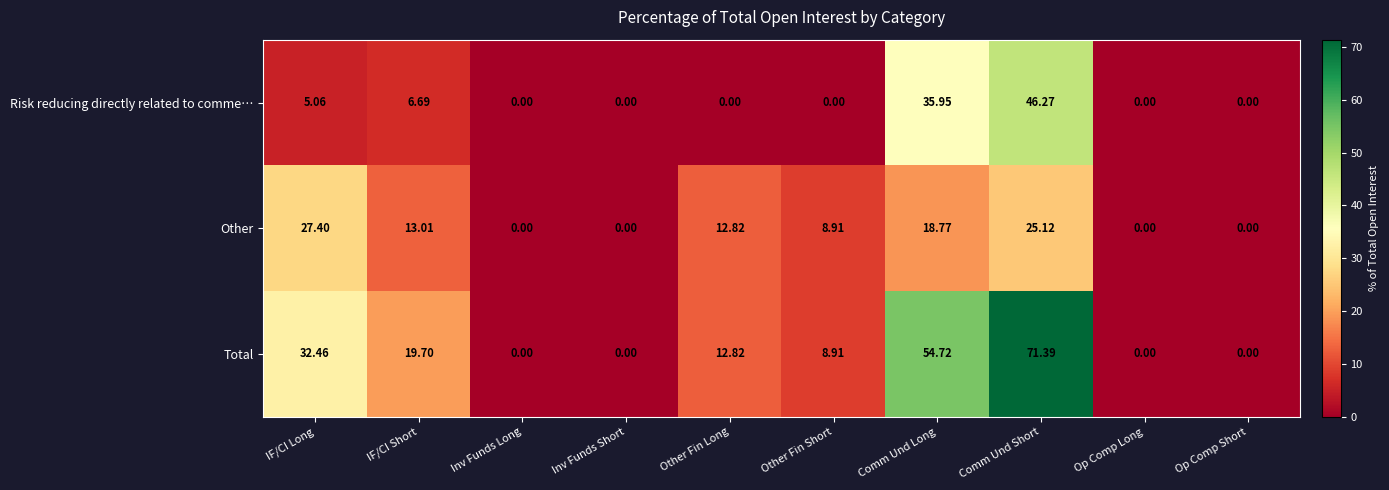

Which category has the highest value in the Other series?

IF/CI Long